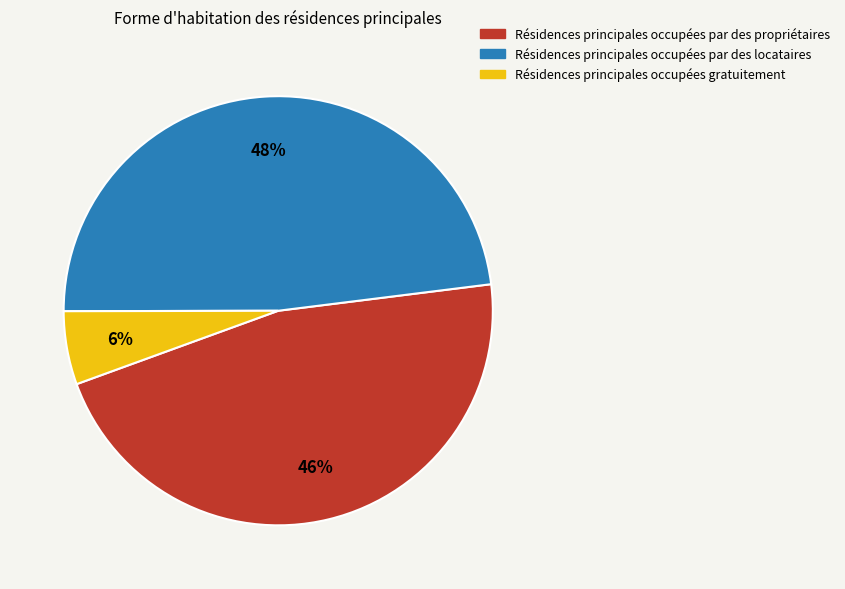

Rank the categories by value from lowest to highest.

Résidences principales occupées gratuitement, Résidences principales occupées par des propriétaires, Résidences principales occupées par des locataires